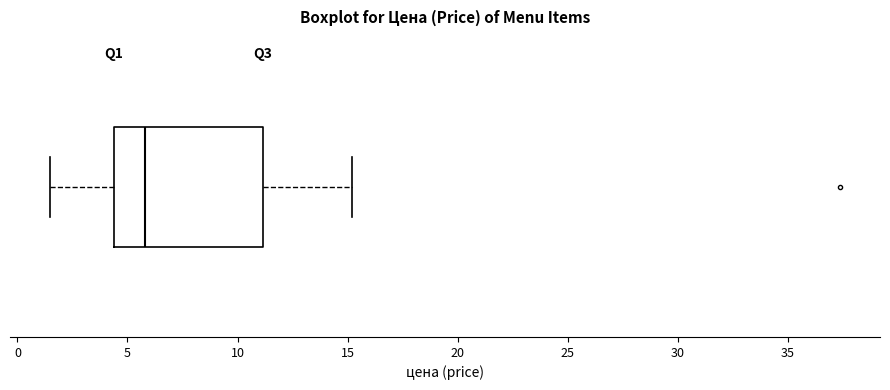

Transcribe this box plot: give where the median line is, the range the box spans, and where the two whiskers end, as read against the x-axis. The values are not printed on the chart, so give them approximately, as read against the axis.

median 6.0, box 4.5 to 11.0, whiskers 1.5 to 15.0